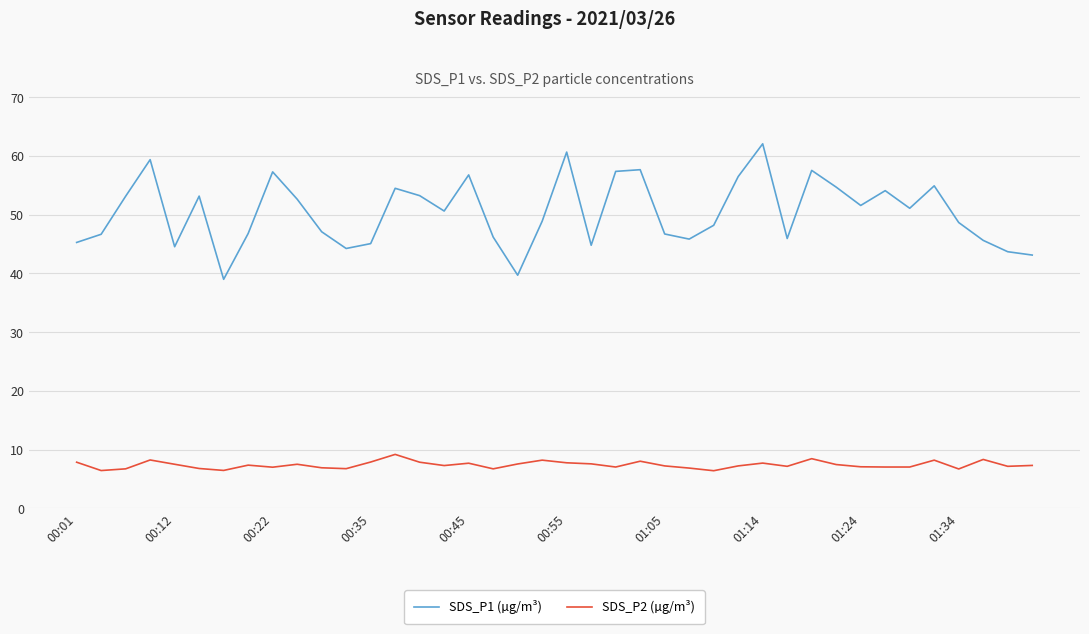

List the series in order of their peak value, lowest first.

SDS_P2 (µg/m³), SDS_P1 (µg/m³)